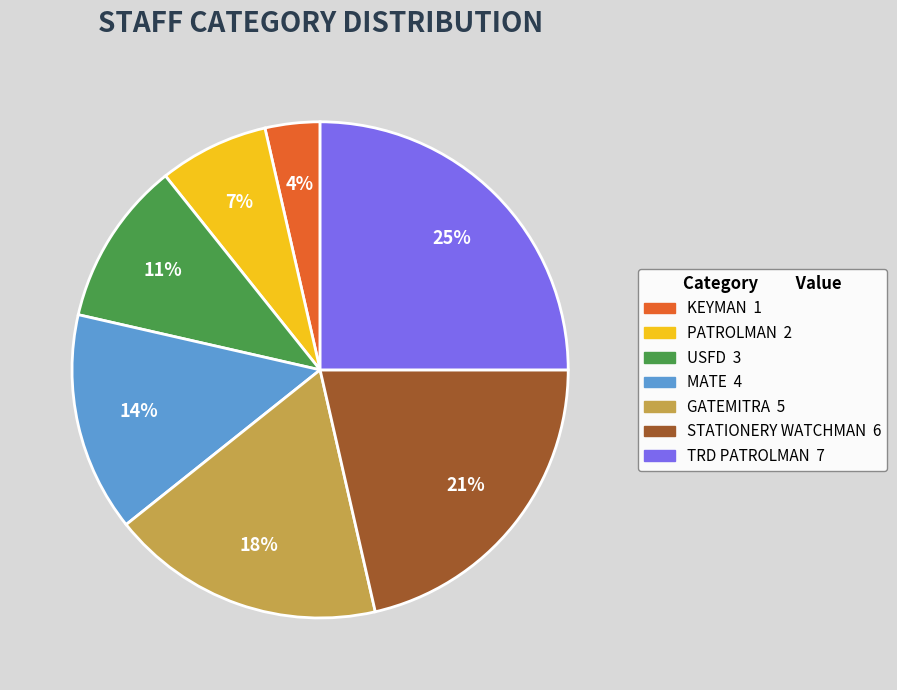

To the nearest percent, what percentage of the pie is GATEMITRA?

18%